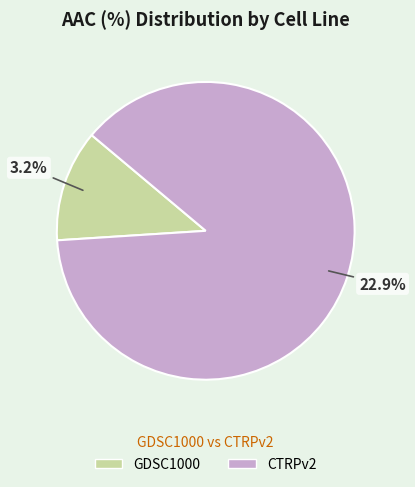

The GDSC1000 slice represents 2% of the pie. True or false?

False